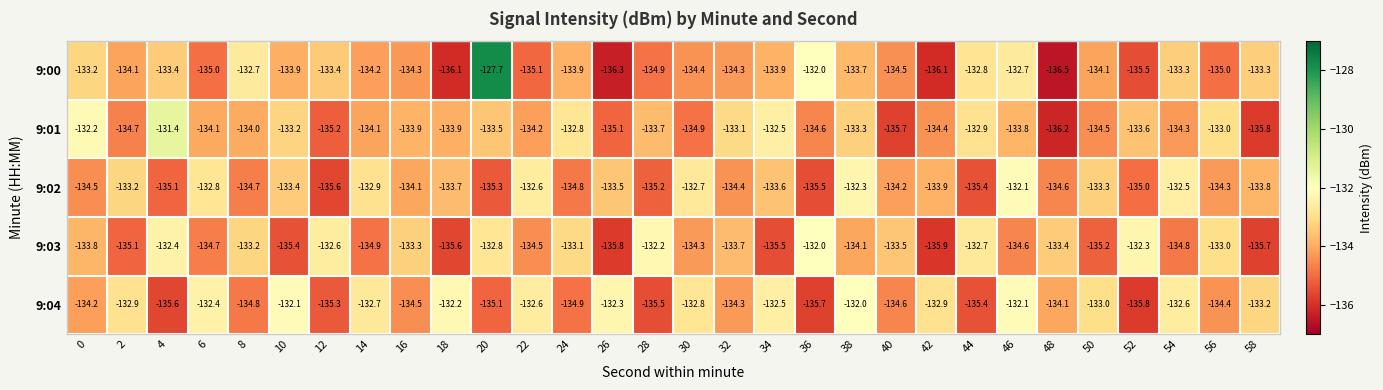

At which category does the chart reach its peak across all series?

20